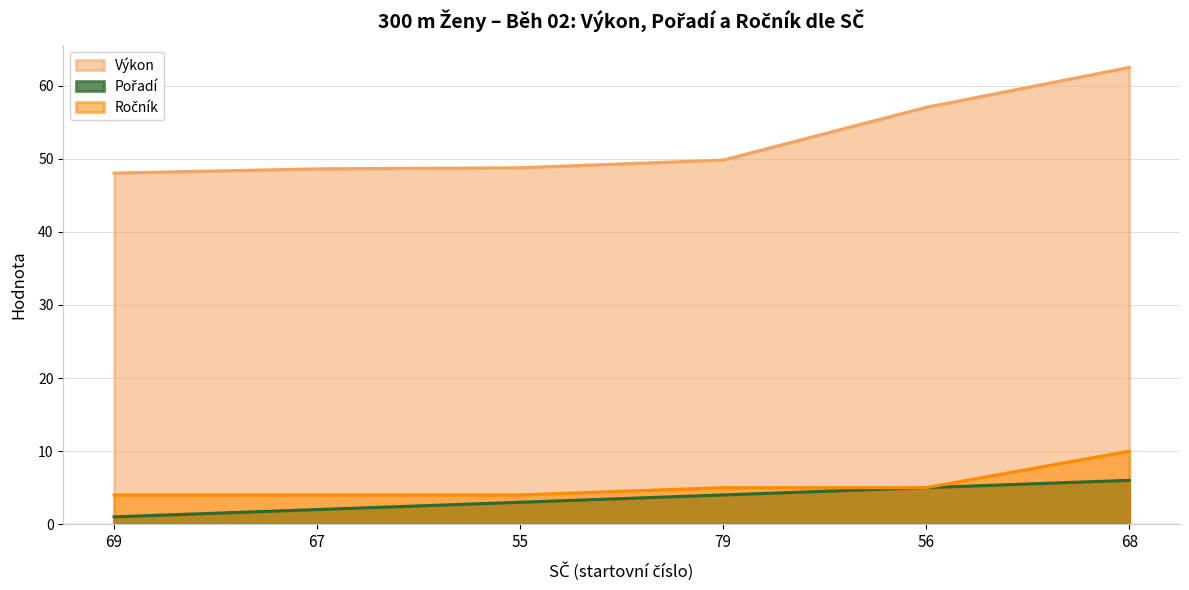

Reading right to left, list all the values displayed in this chart.

Pořadí: 68=6.0	56=5.0	79=4.0	55=3.0	67=2.0	69=1.0
Výkon: 68=62.5	56=57.0	79=49.8	55=48.8	67=48.6	69=48.0
Ročník: 68=10.0	56=5.0	79=5.0	55=4.0	67=4.0	69=4.0